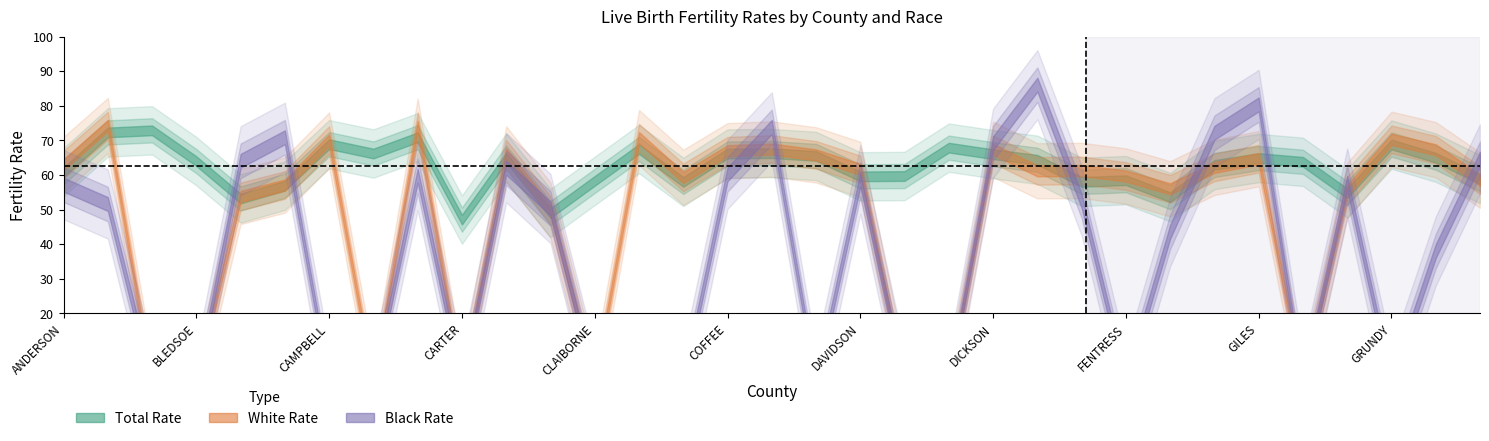

Reading right to left, extract all data points from this chart.

Total Rate: 58.8	65.0	68.8	54.7	63.8	64.9	62.9	53.6	58.5	58.0	64.4	66.0	67.9	59.7	59.6	65.5	66.3	66.2	58.0	67.5	58.3	49.0	65.0	47.1	70.9	66.2	68.9	56.9	53.2	64.0	72.9	72.3	60.8
White Rate: 58.5	67.3	70.3	55.5	0.0	64.7	62.2	56.0	59.7	61.3	61.2	67.4	0.0	0.0	61.6	65.8	67.5	67.0	59.3	70.8	0.0	49.8	66.1	0.0	74.1	0.0	70.1	57.1	53.8	0.0	0.0	74.3	63.0
Black Rate: 64.7	38.0	0.0	57.7	0.0	80.4	72.2	43.6	0.0	52.5	86.1	69.2	0.0	0.0	58.7	0.0	73.9	60.2	0.0	0.0	0.0	50.3	62.1	0.0	59.8	0.0	0.0	70.9	64.1	0.0	0.0	51.6	57.2